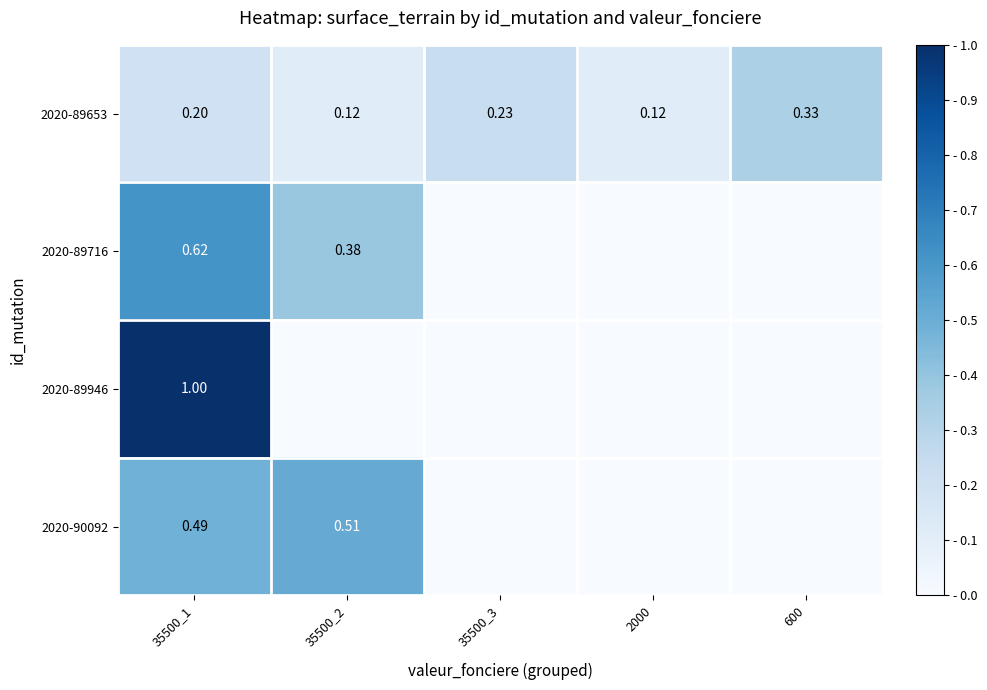

At how many categories does at least one series exceed 0?

5